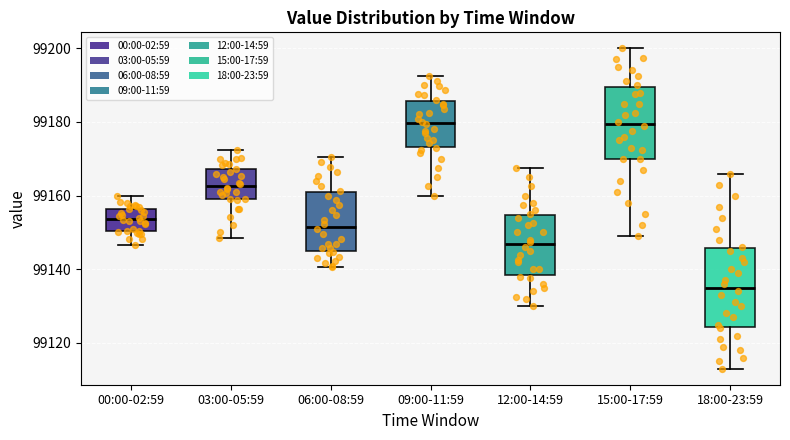

Which box is the tallest, from its lower edge to its upper edge?

18:00-23:59